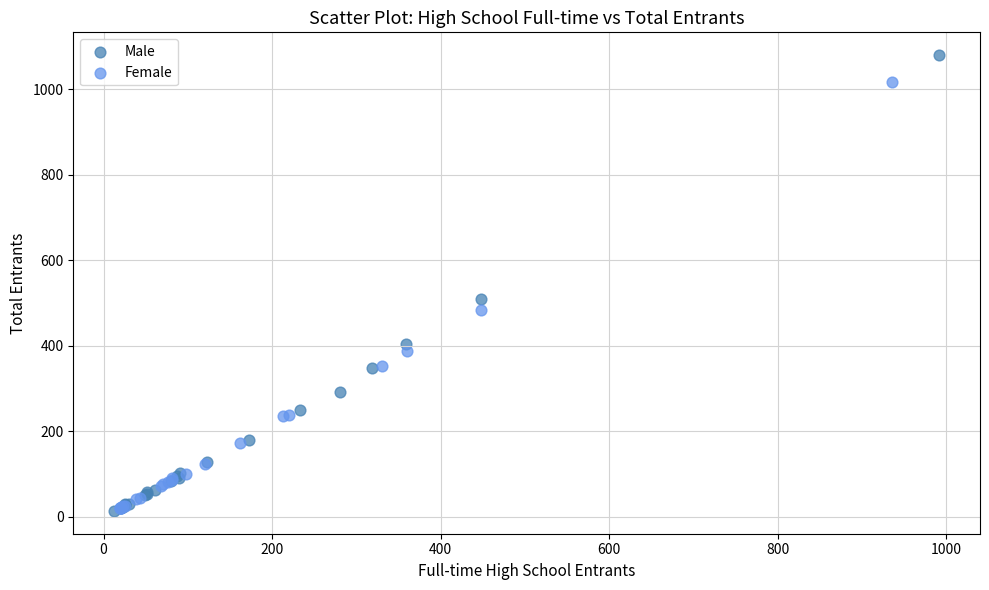

Which series reaches the maximum Y coordinate?

Male